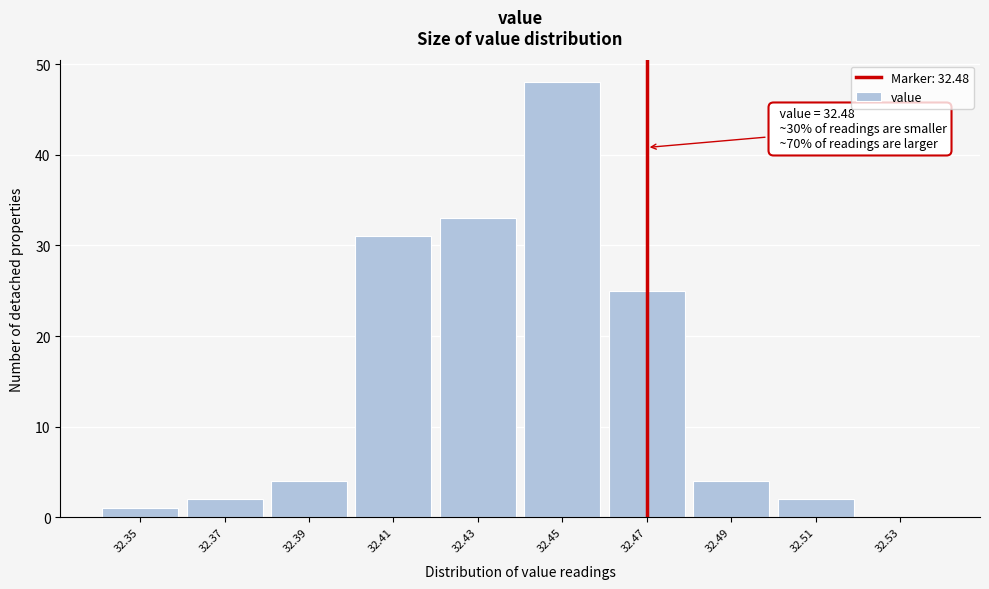

Reading left to right, what are all the values shown in this chart?

32.35=1	32.37=2	32.39=4	32.41=31	32.43=33	32.45=48	32.47=25	32.49=4	32.51=2	32.53=0